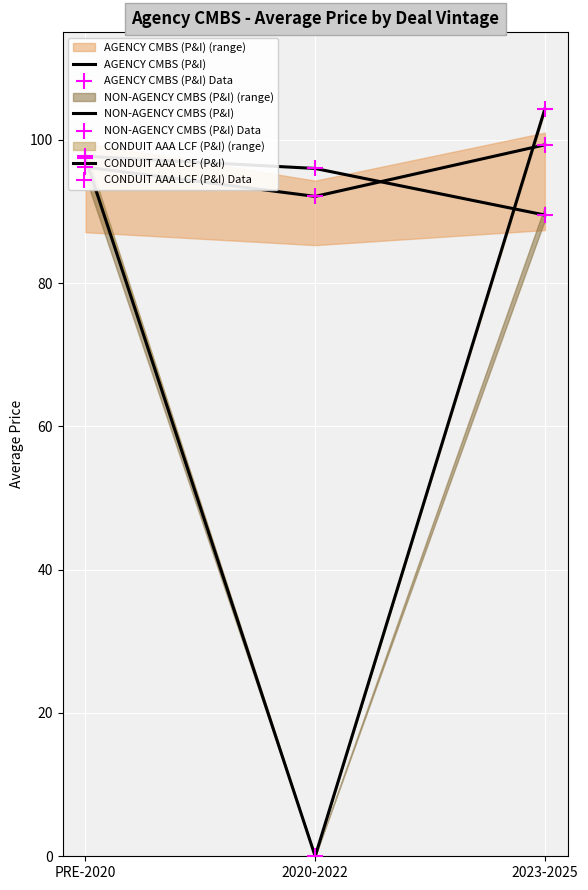

Which series has the widest spread of Y values?

CONDUIT AAA LCF (P&I)